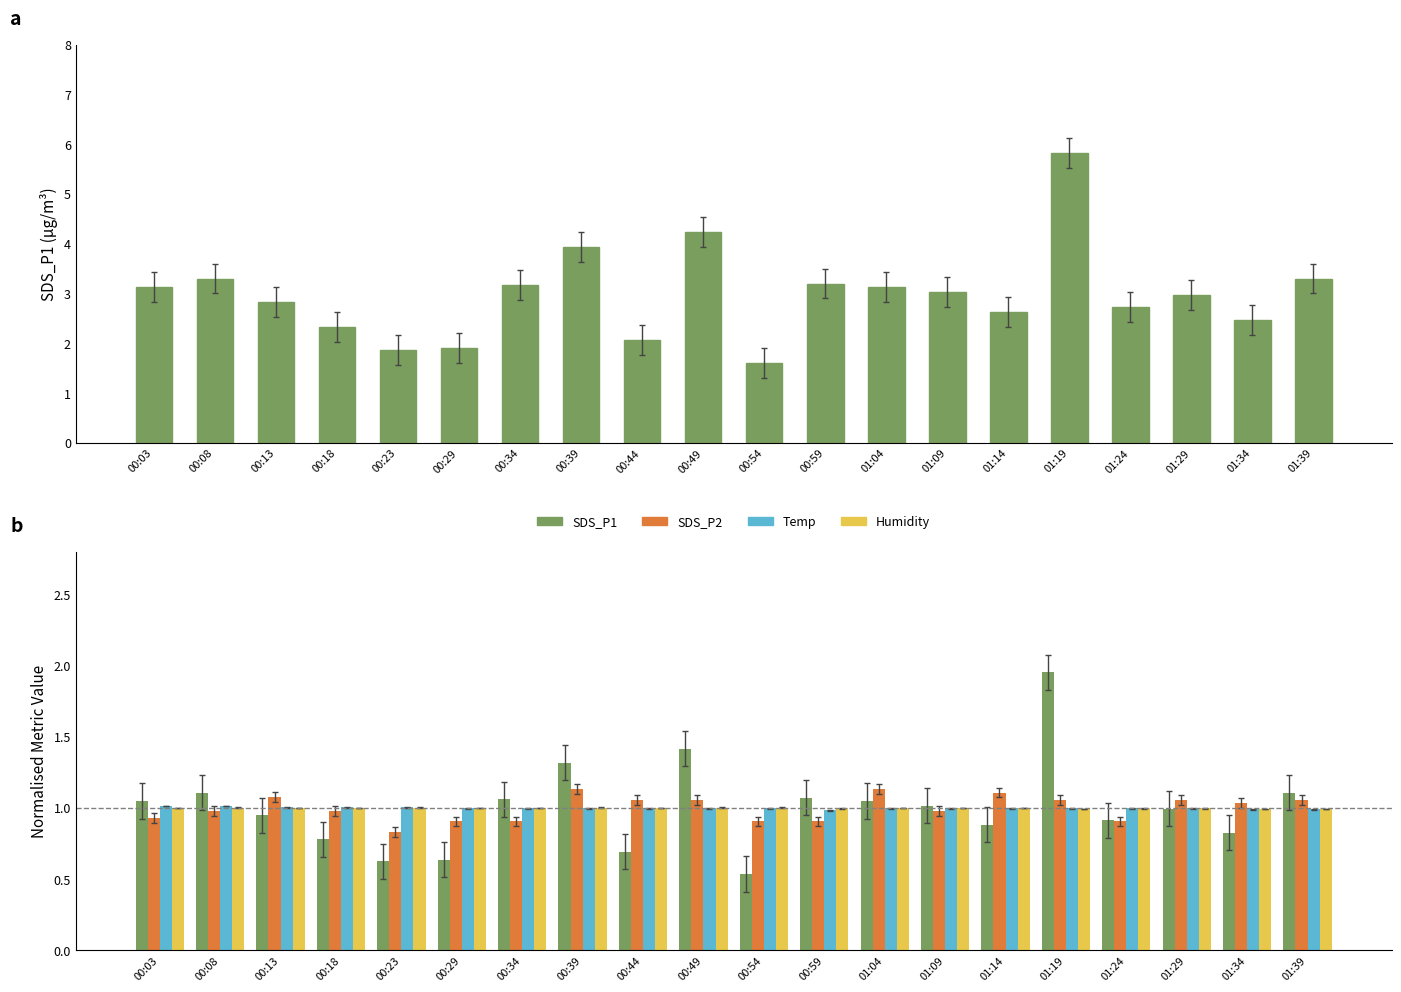

Which series has the largest total across all categories?

SDS_P1